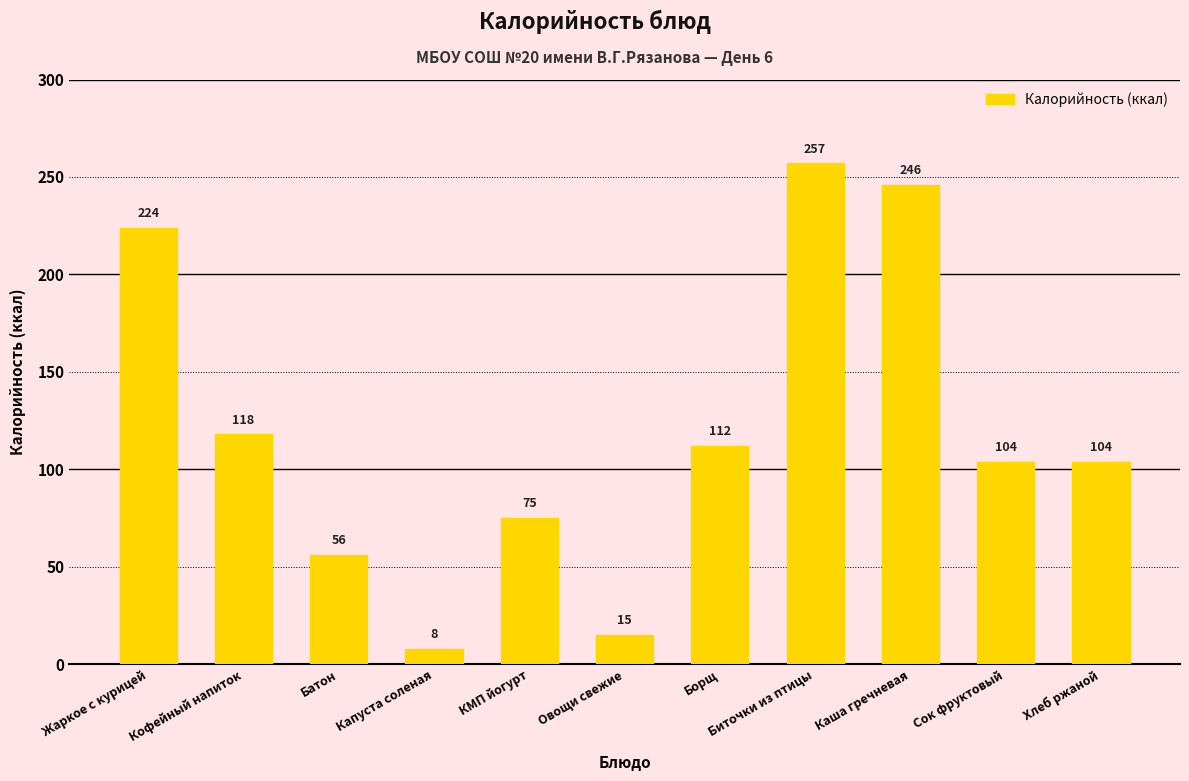

Reading left to right, extract all data points from this chart.

224	118	56	8	75	15	112	257	246	104	104